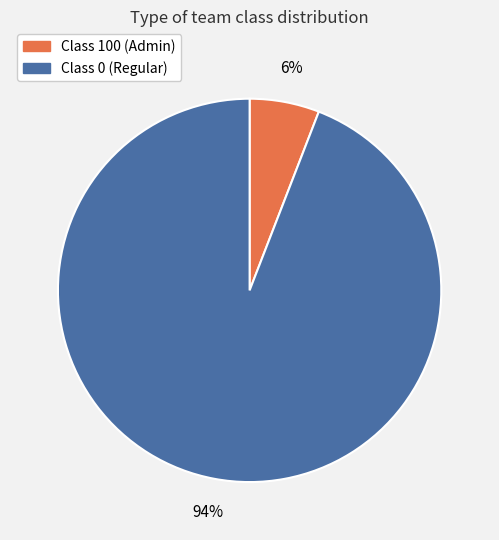

To the nearest percent, what is the average slice percentage?

50%